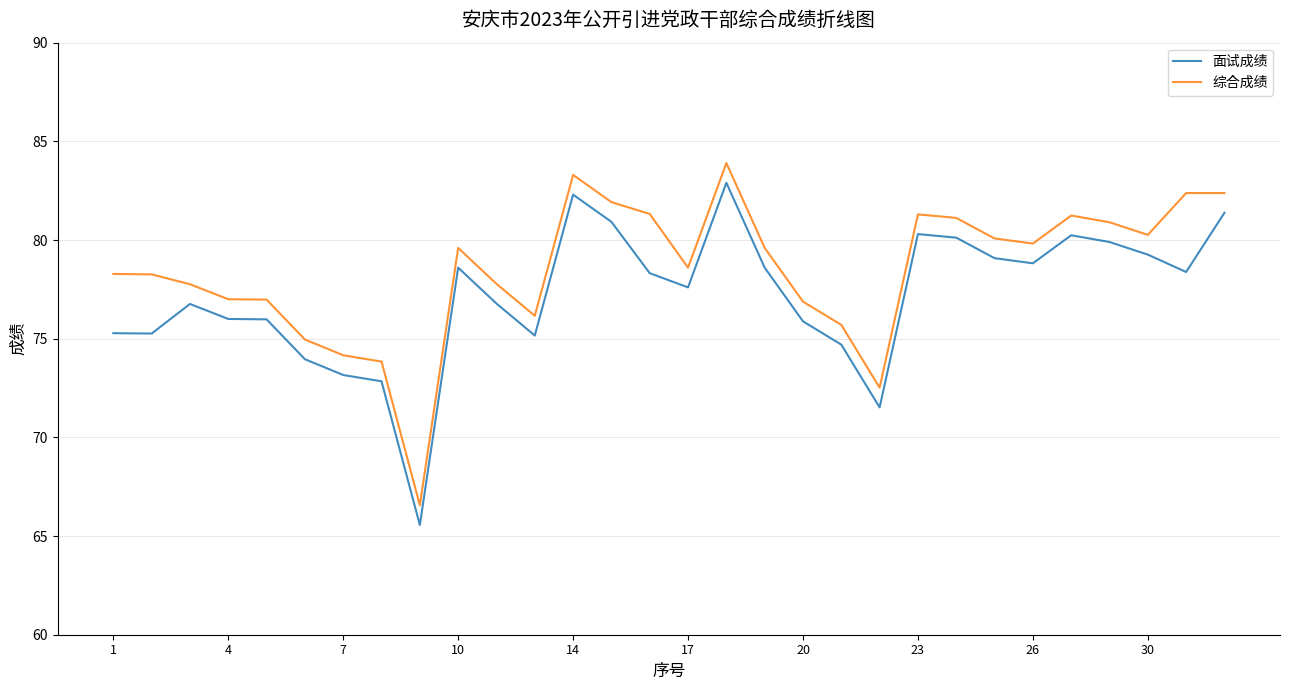

What is the maximum value shown in the chart?

83.9